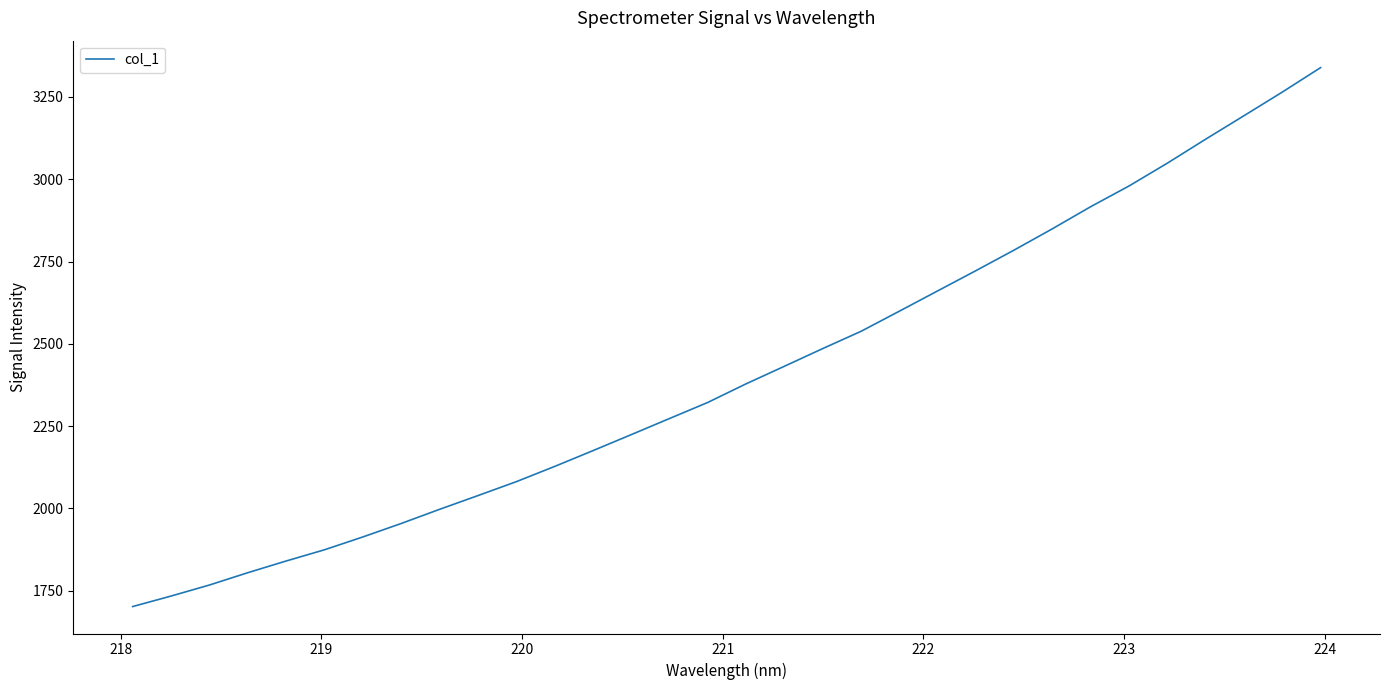

What is the minimum value shown in the chart?

1702.1